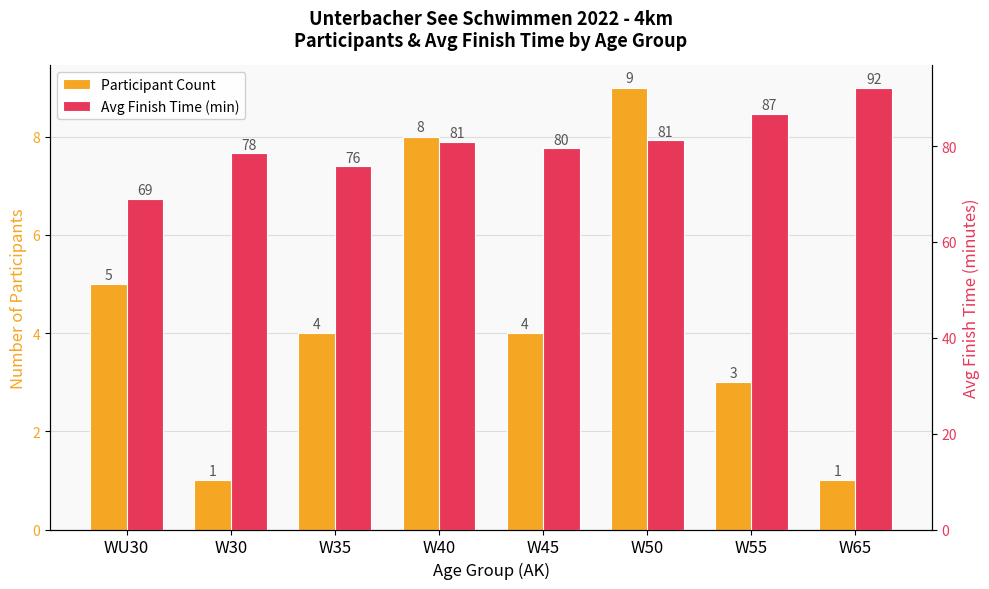

Reading left to right, extract all data points from this chart.

Participant Count: 5.0	1.0	4.0	8.0	4.0	9.0	3.0	1.0
Avg Finish Time (min): 69.0	78.5	75.8	80.9	79.5	81.2	86.7	92.2